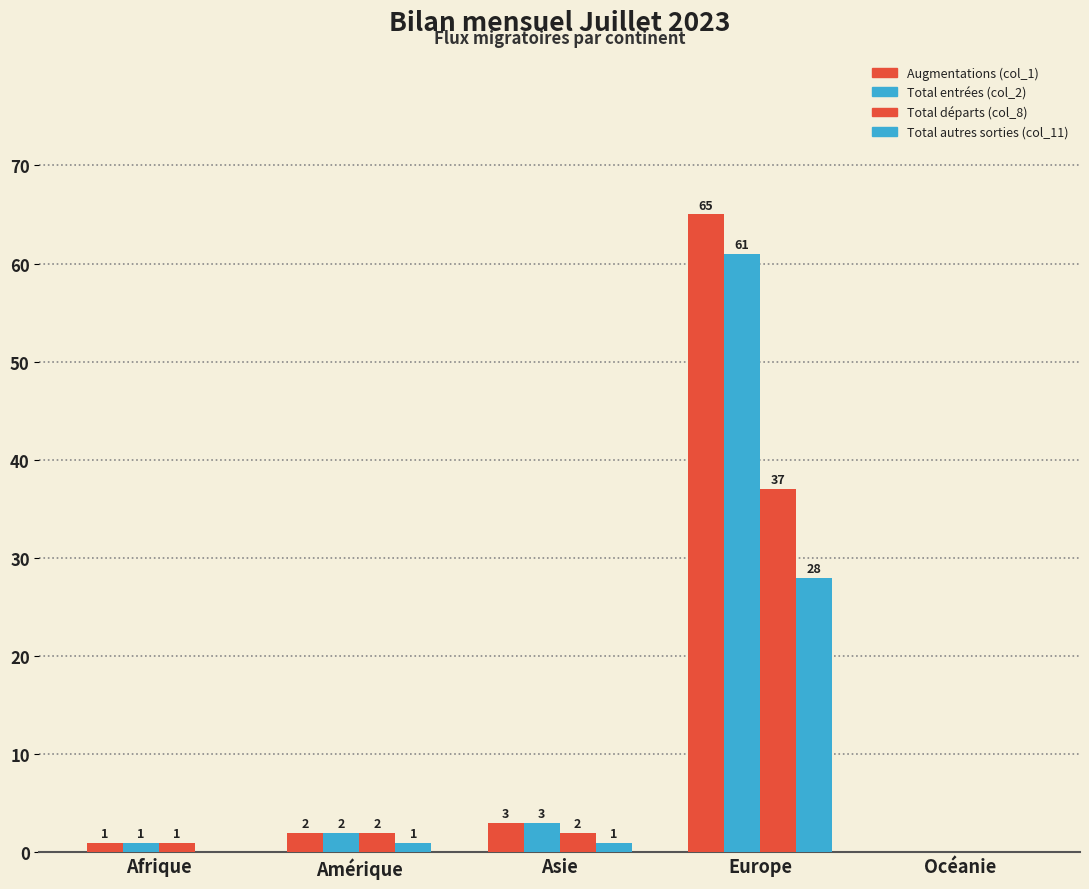

Between Océanie and Afrique, which is larger?

Afrique